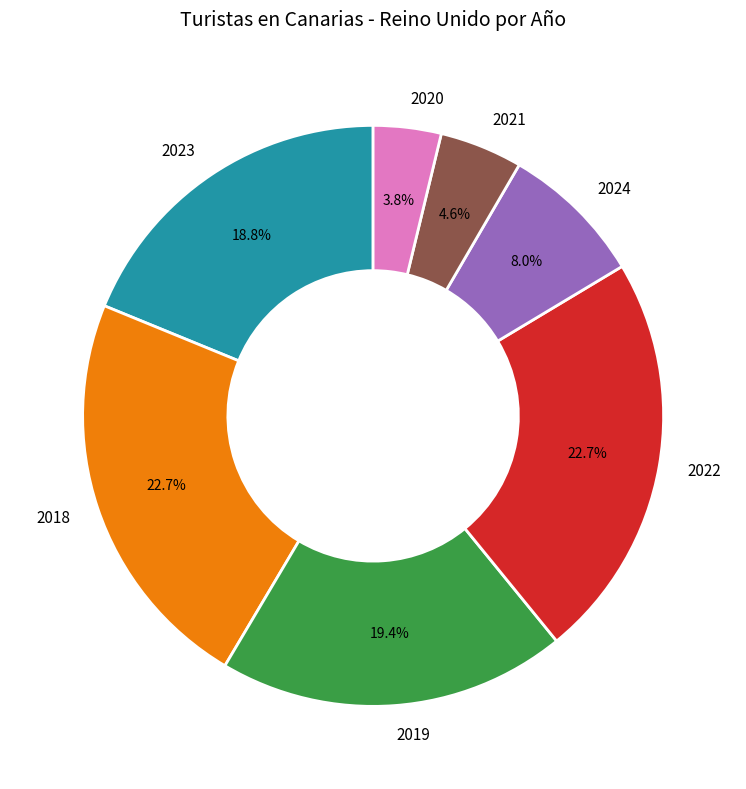

What percentage is the 2024 slice, to the nearest percent?

8%